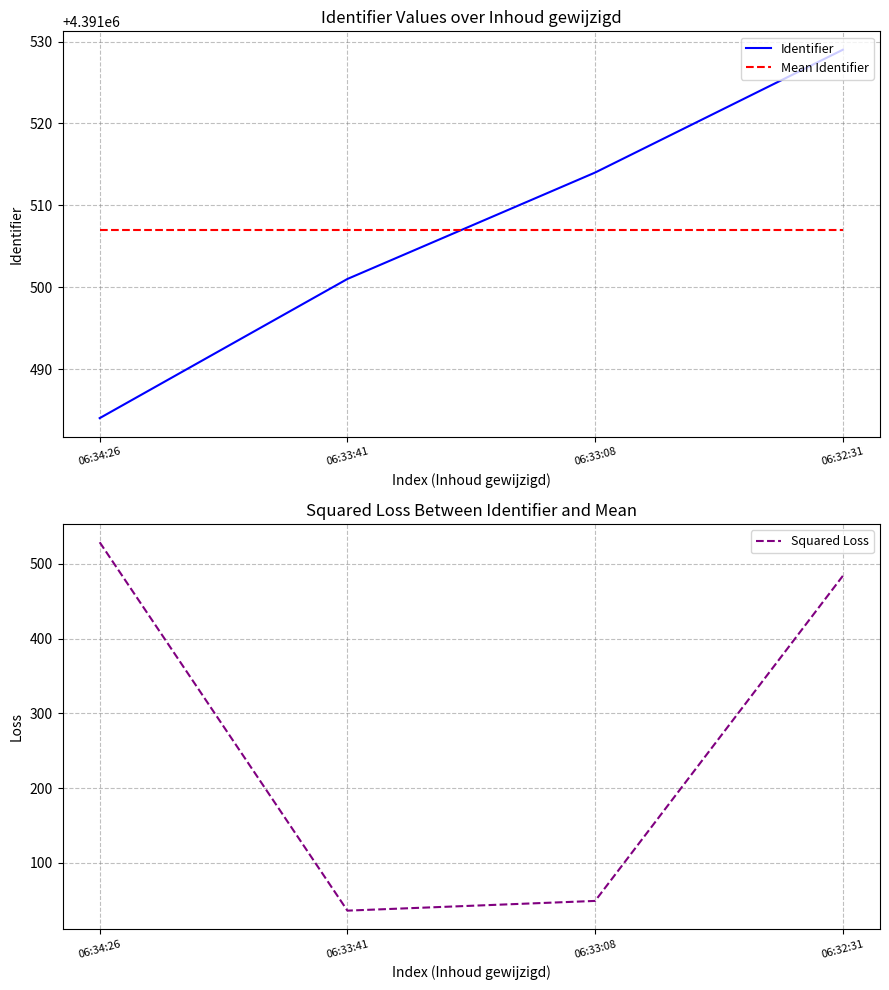

What value does the Squared Loss series have at 06:33:08, to the nearest 10?

50